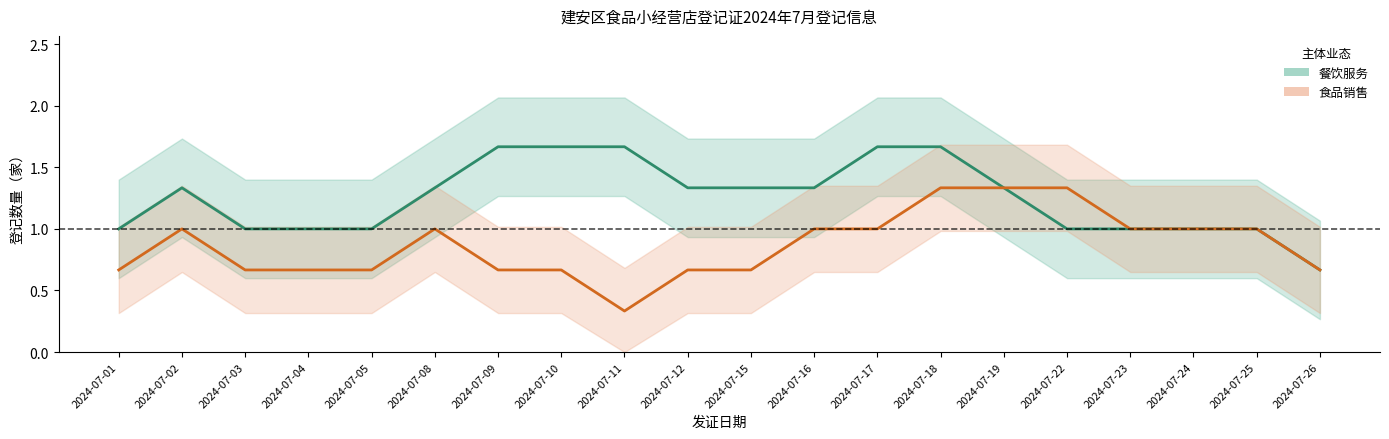

Reading right to left, transcribe all the data shown in this chart.

餐饮服务_line: 0.7	1.0	1.0	1.0	1.0	1.3	1.7	1.7	1.3	1.3	1.3	1.7	1.7	1.7	1.3	1.0	1.0	1.0	1.3	1.0
食品销售_line: 0.7	1.0	1.0	1.0	1.3	1.3	1.3	1.0	1.0	0.7	0.7	0.3	0.7	0.7	1.0	0.7	0.7	0.7	1.0	0.7